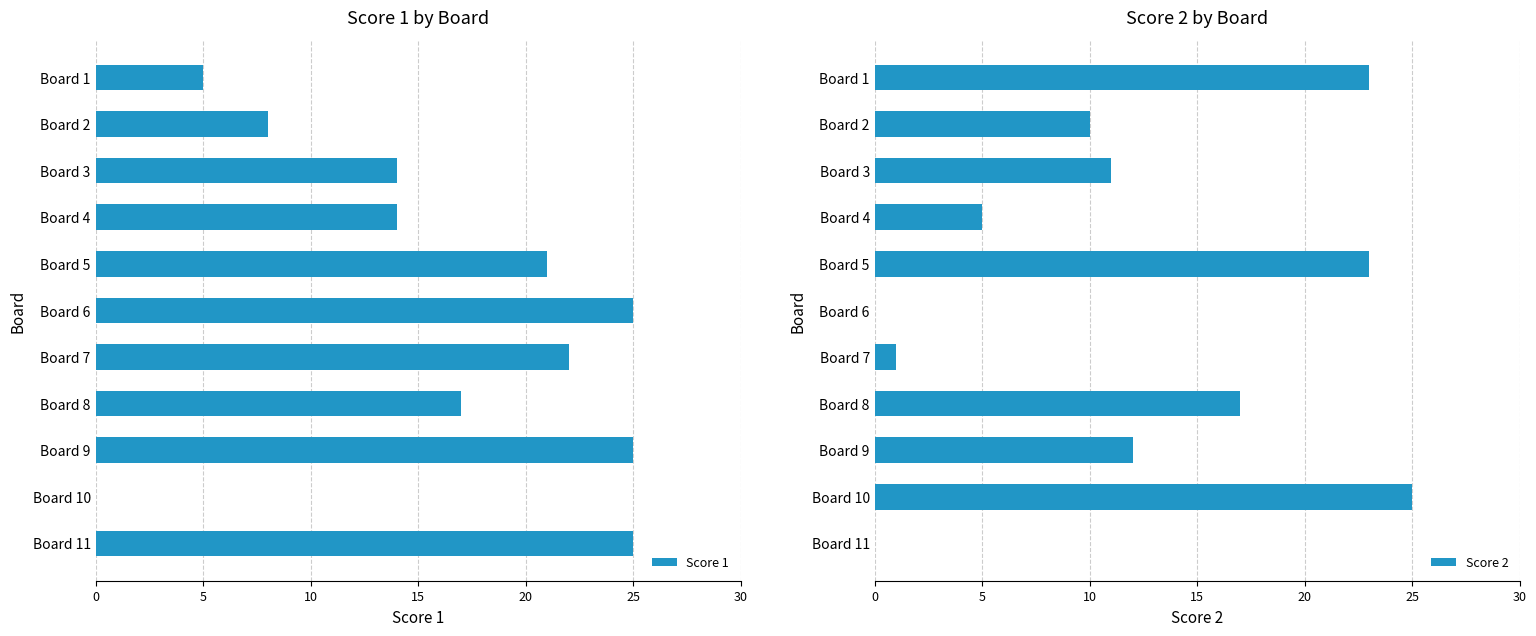

How many distinct data groups are displayed?

2